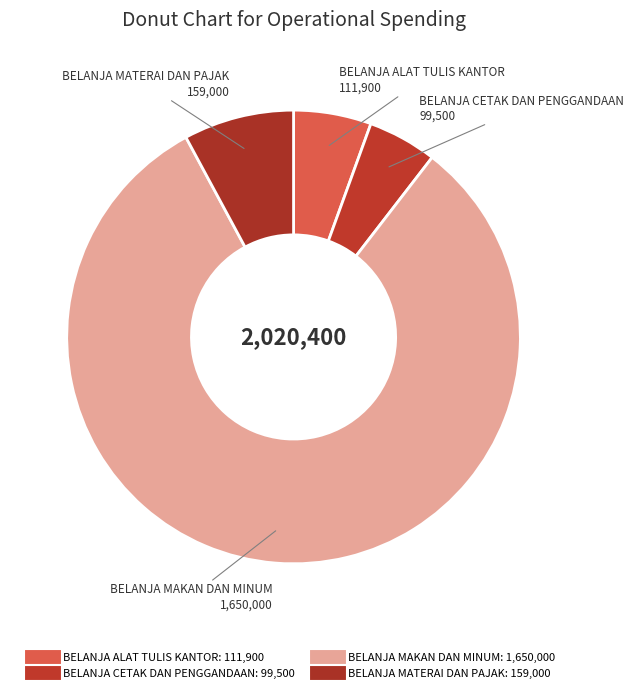

What is the largest slice in the pie chart?

BELANJA MAKAN DAN MINUM